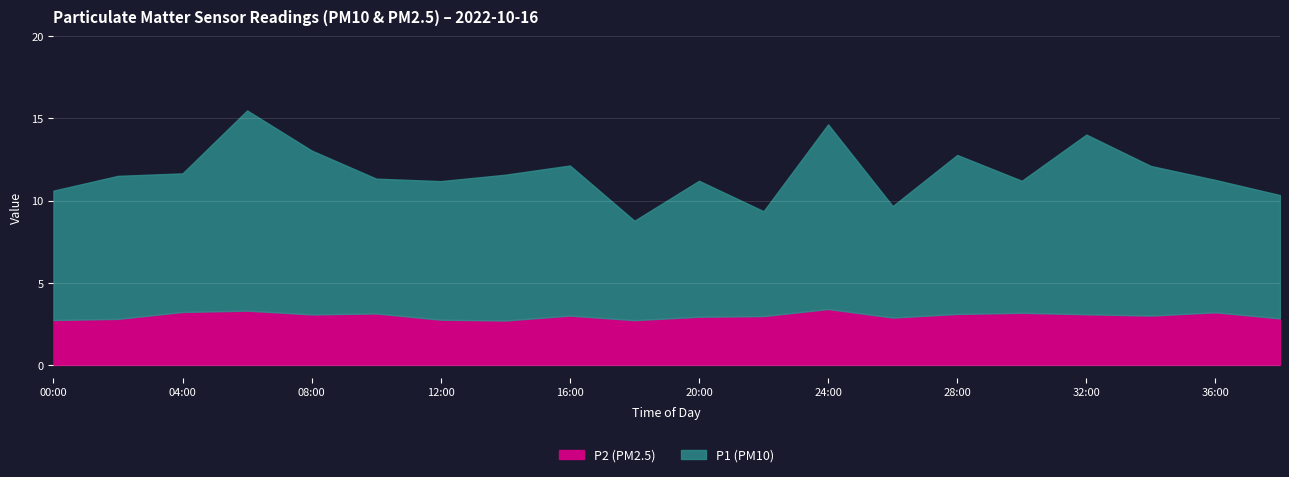

True or false: P2 (PM2.5) has a value of 3.1 at 32:00.

True